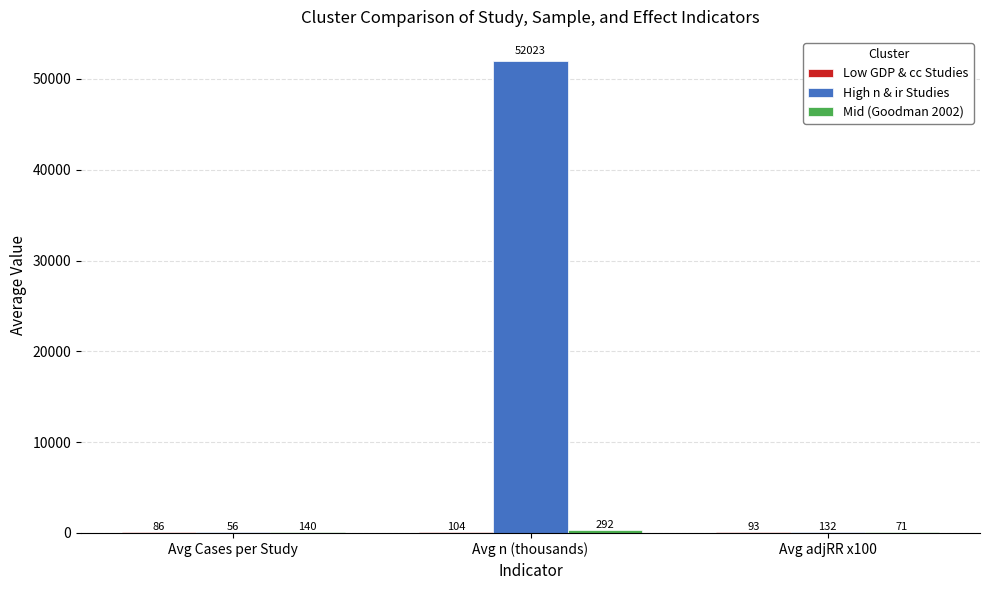

How many groups of bars are there?

3